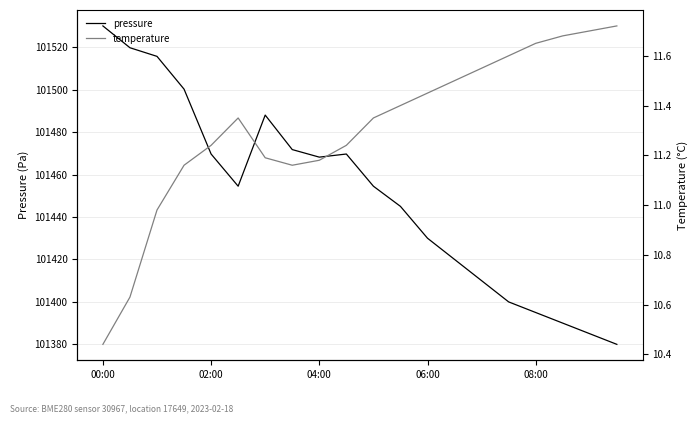

What position from the right is 00:00?

20